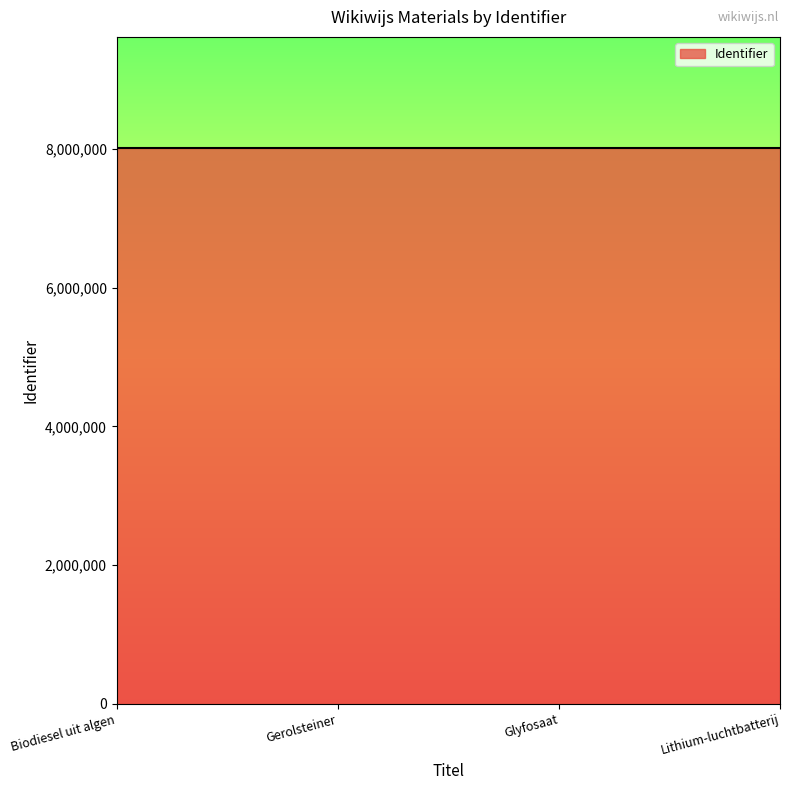

What is the minimum value shown in the chart?

8015845.0